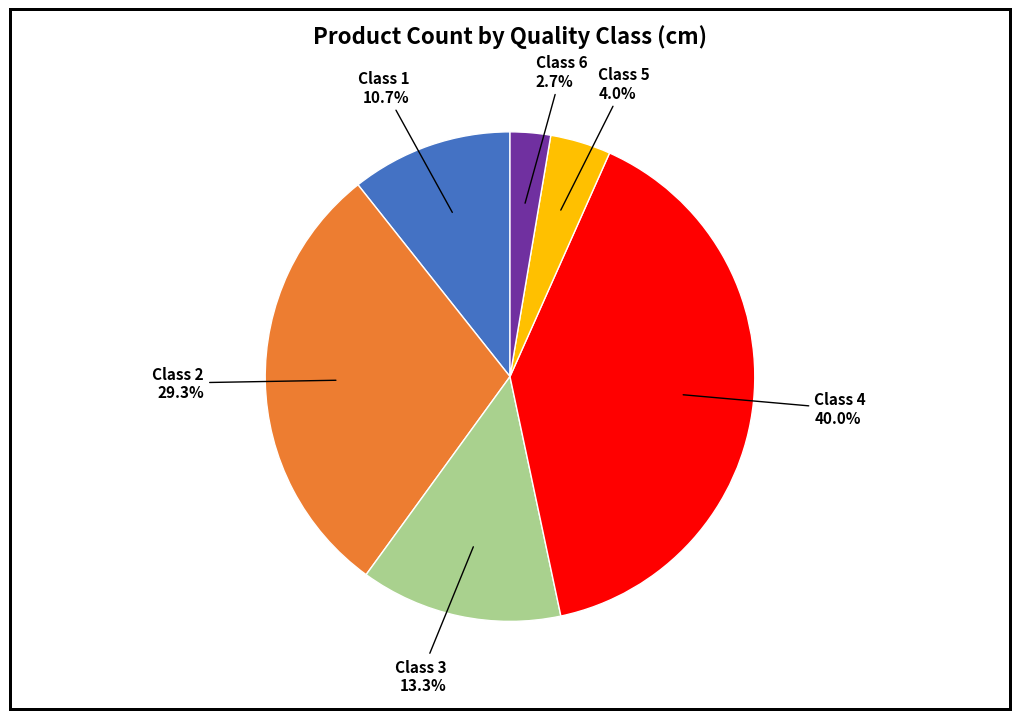

Combined, do Class 5 and Class 4 account for over 50%?

No